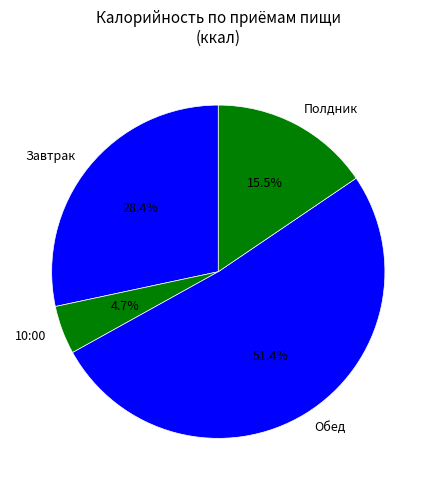

Count the number of slices in the pie.

4